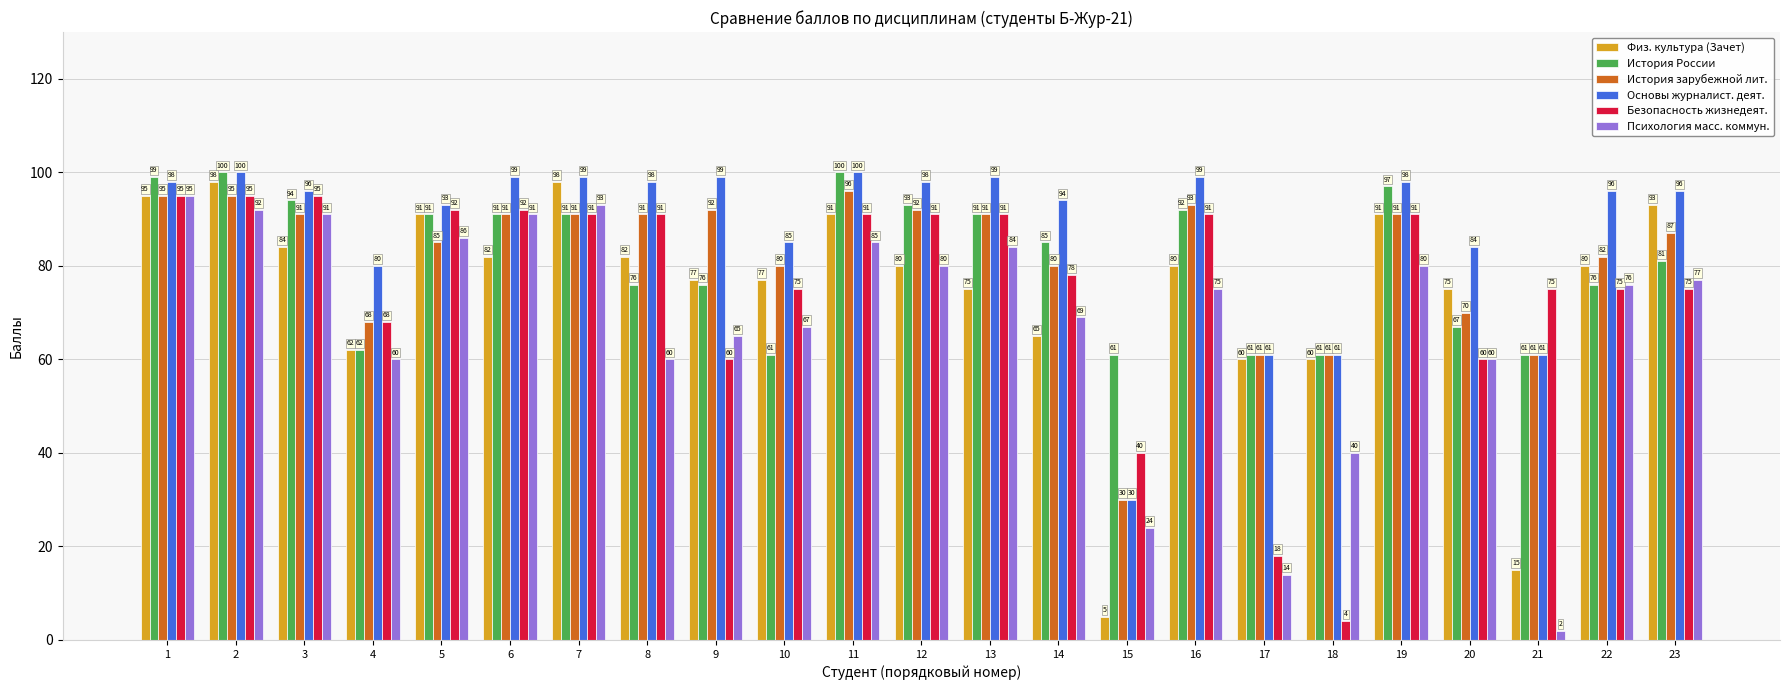

What is the difference between the maximum and minimum values in the Основы журналист. деят. series?

70